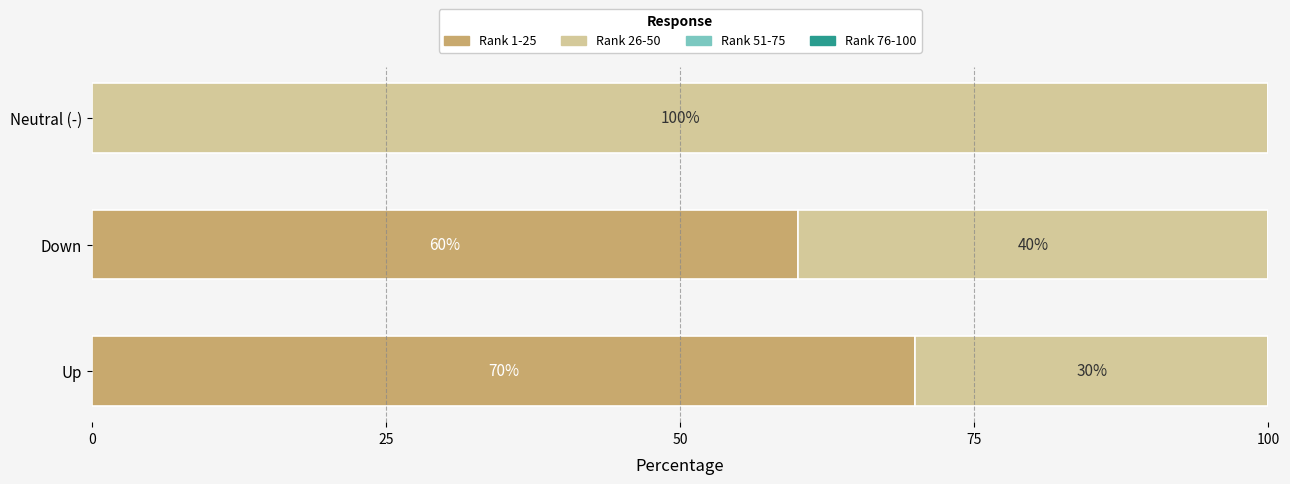

What is the total value across all series at Up?

100